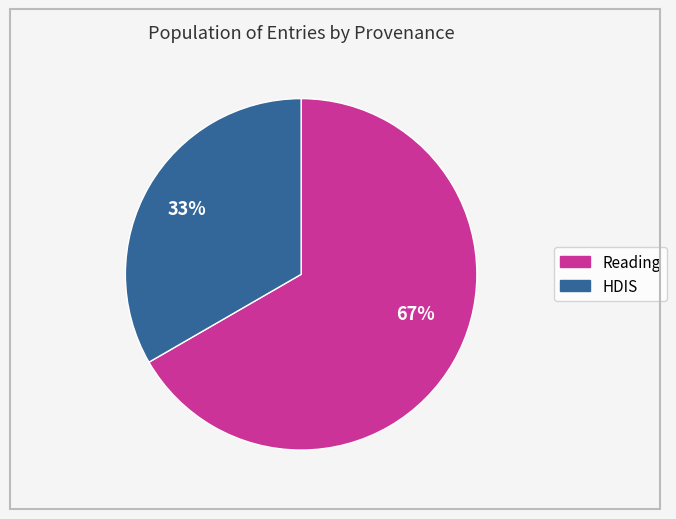

How many slices are in this pie chart?

2